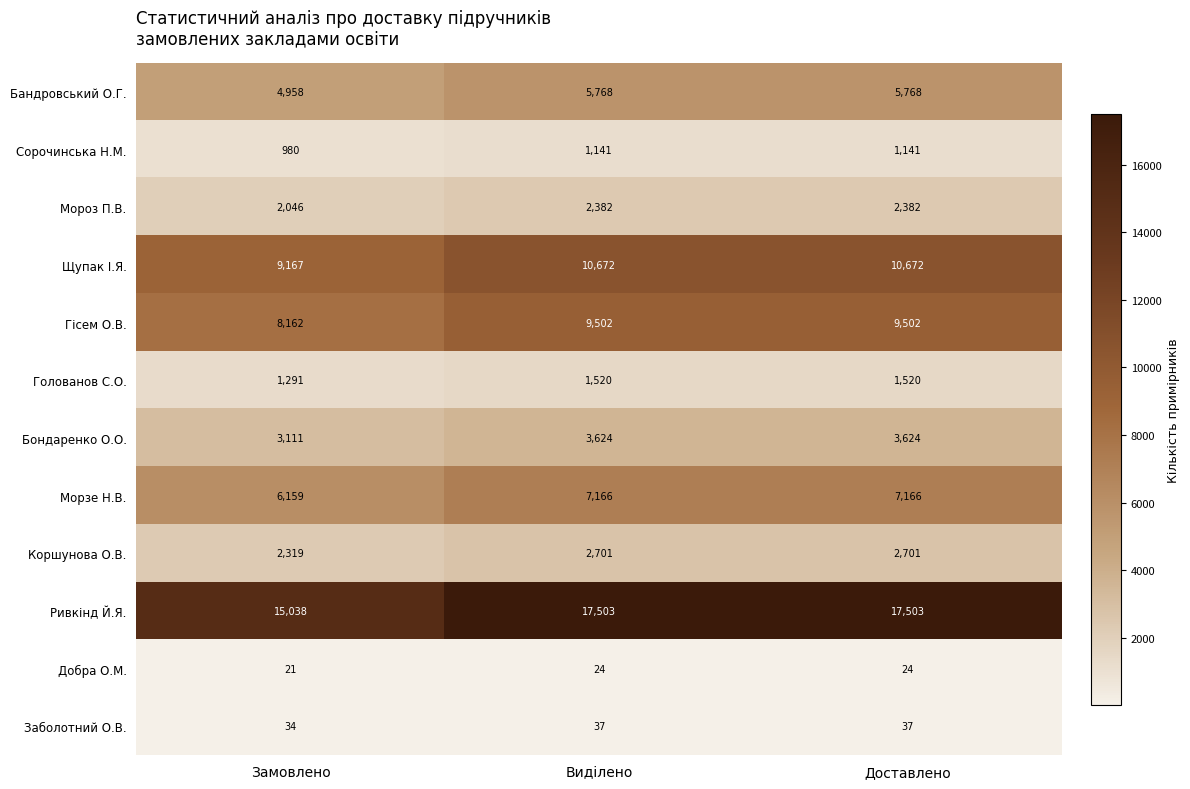

At how many categories does at least one series exceed 16970?

2